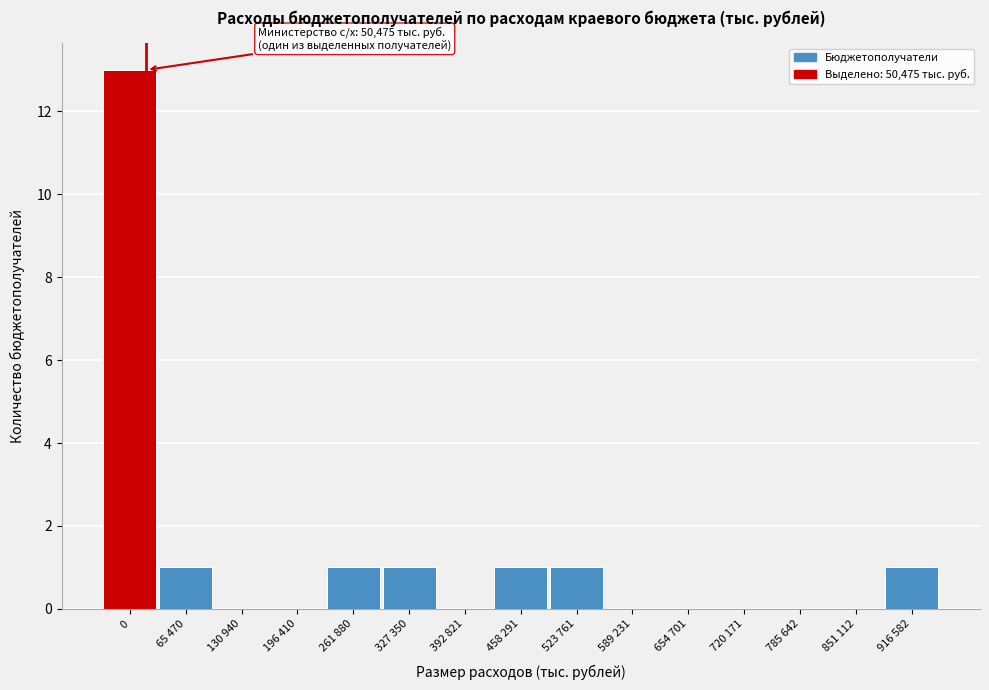

Reading left to right, list all the values displayed in this chart.

0=13	65 470=1	130 940=0	196 410=0	261 880=1	327 350=1	392 821=0	458 291=1	523 761=1	589 231=0	654 701=0	720 171=0	785 642=0	851 112=0	916 582=1